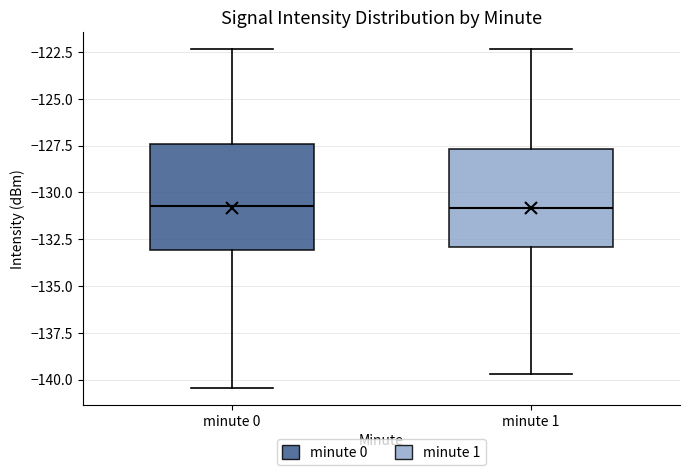

Reading left to right, transcribe this box plot: for each box, give where its median line is, the range the box spans, and where its two whiskers end, as read against the y-axis. The values are not printed on the chart, so give them approximately, as read against the axis.

minute 0: median -130.5, box -133.0 to -127.5, whiskers -140.5 to -122.5
minute 1: median -131.0, box -133.0 to -127.5, whiskers -139.5 to -122.5